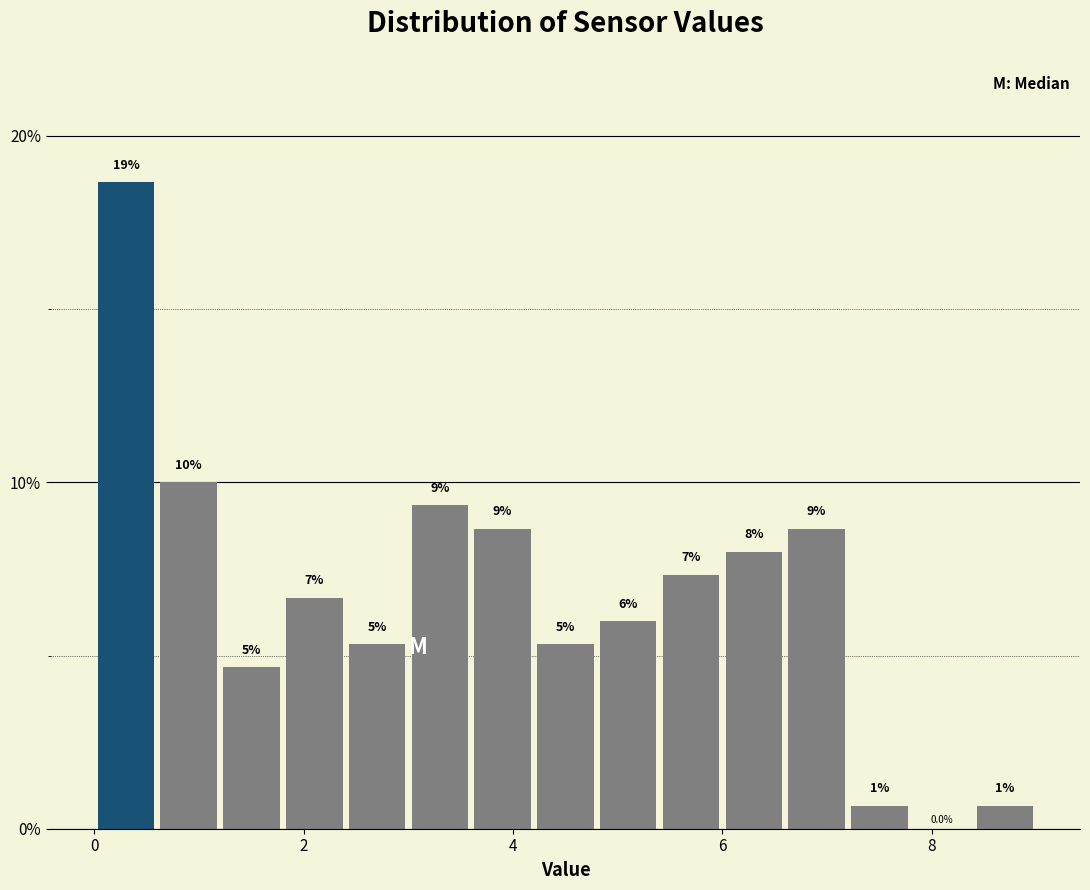

Around what value on the x-axis is the tallest bar? Give the approximate position of its centre, as read against the axis.

0.4